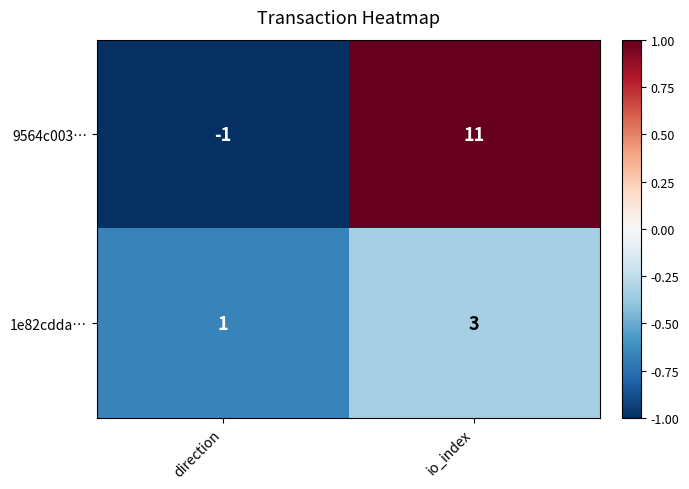

Which series has the widest spread of values?

9564c003…